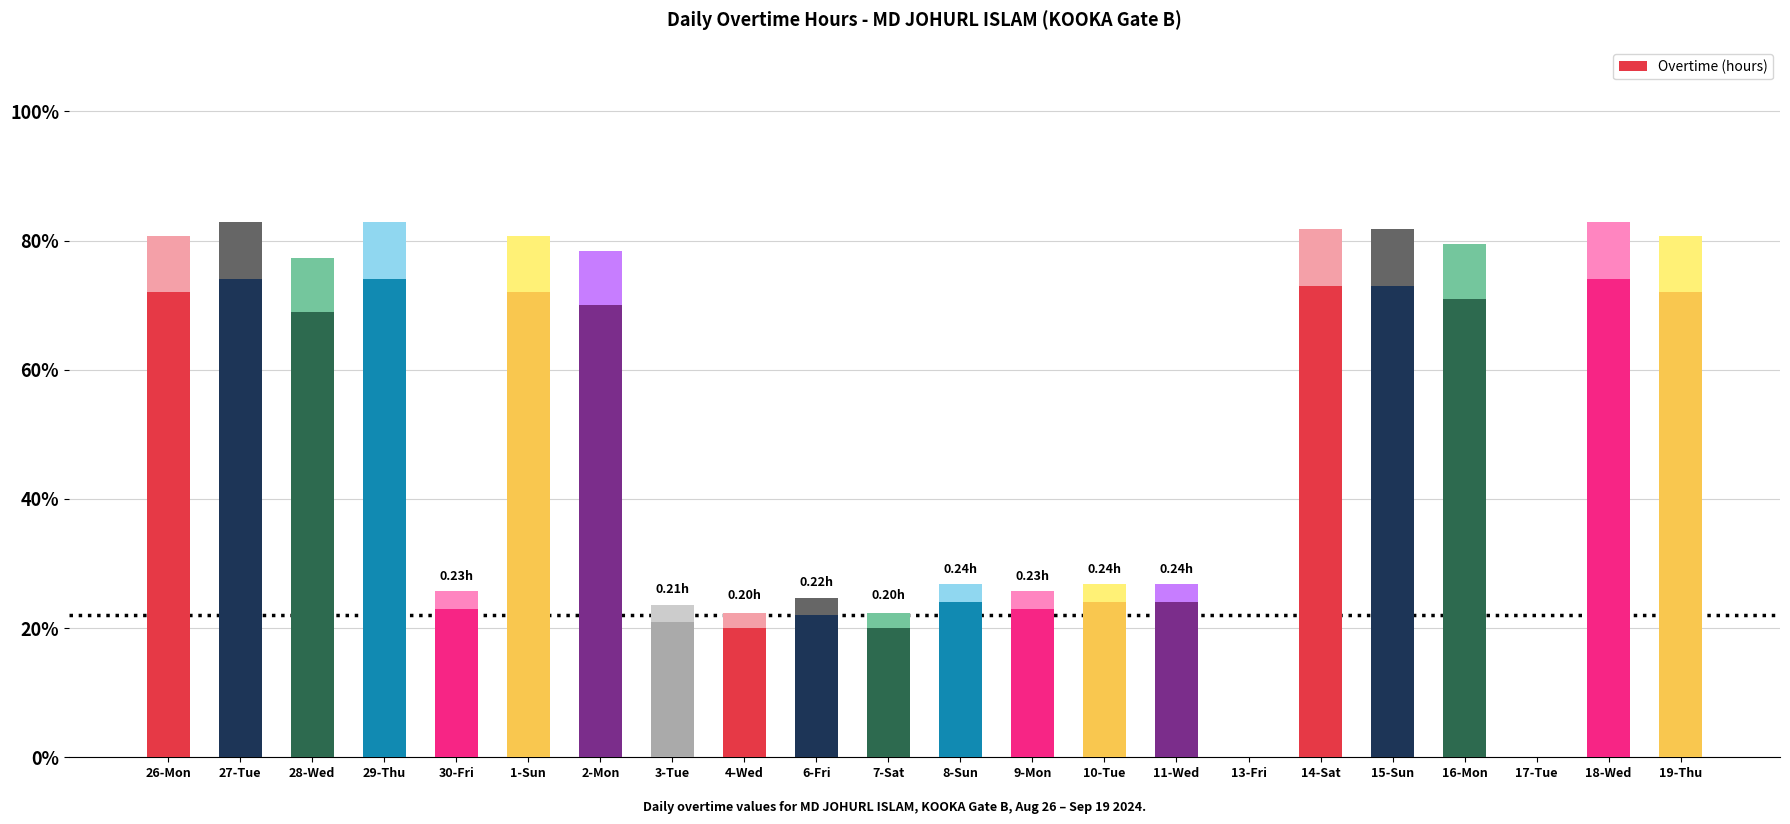

What is the difference between the maximum and minimum values?

0.7